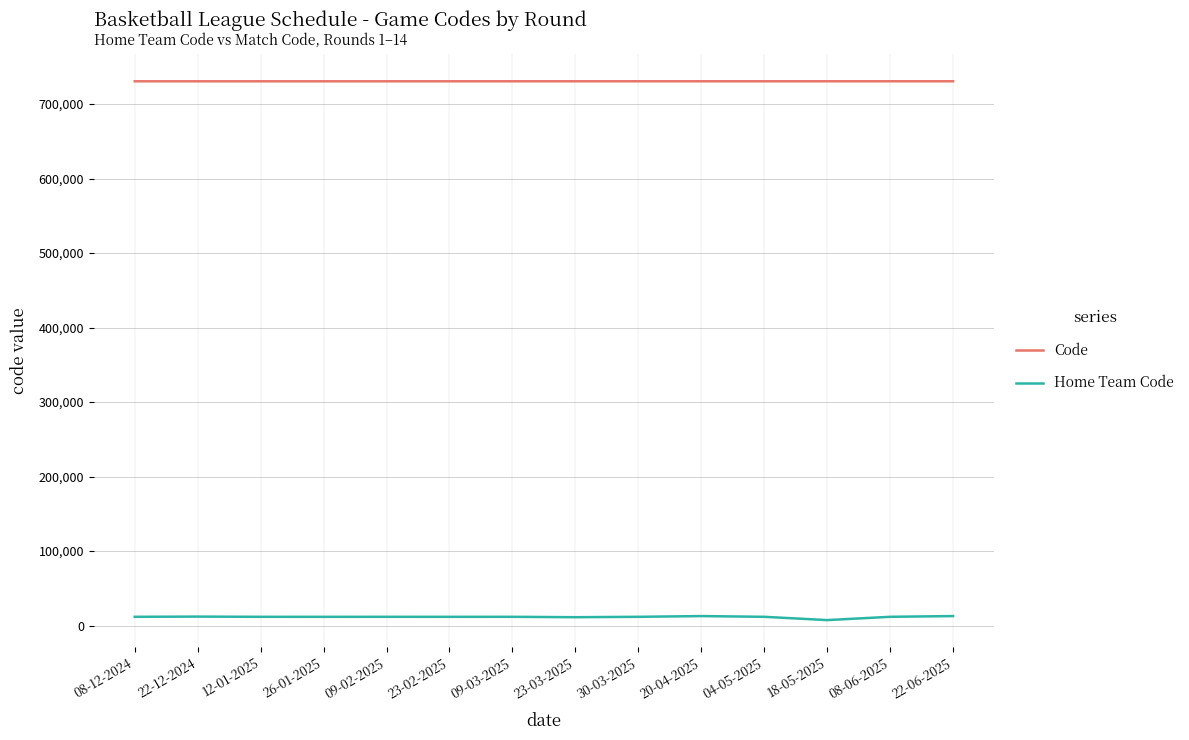

What is the approximate value of Home Team Code at 23-02-2025, to the nearest 50?

11650